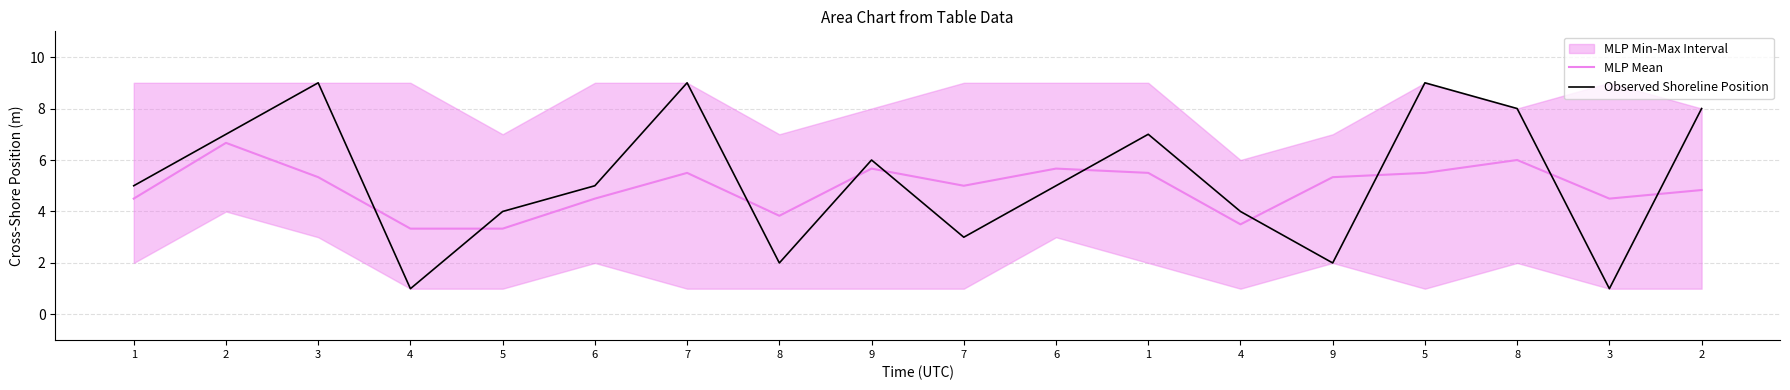

Read the Observed Shoreline Position value at 9.

6.0